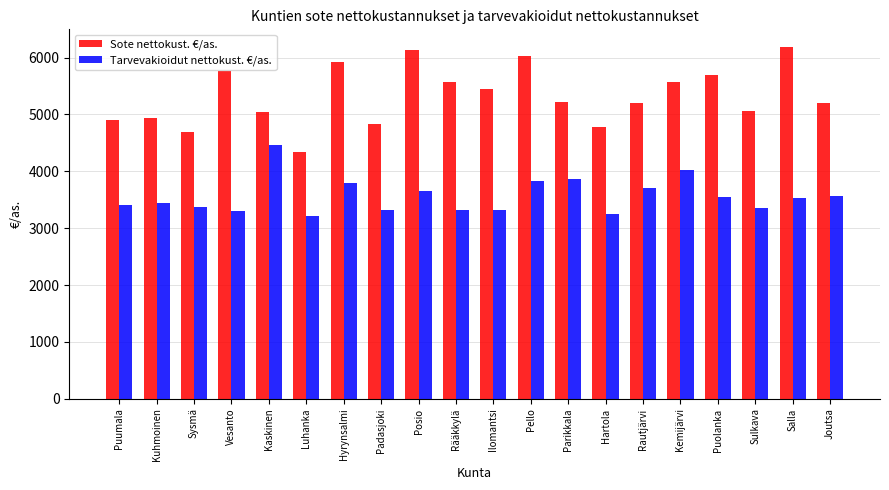

What is the label of the 9th bar from the left?

Posio